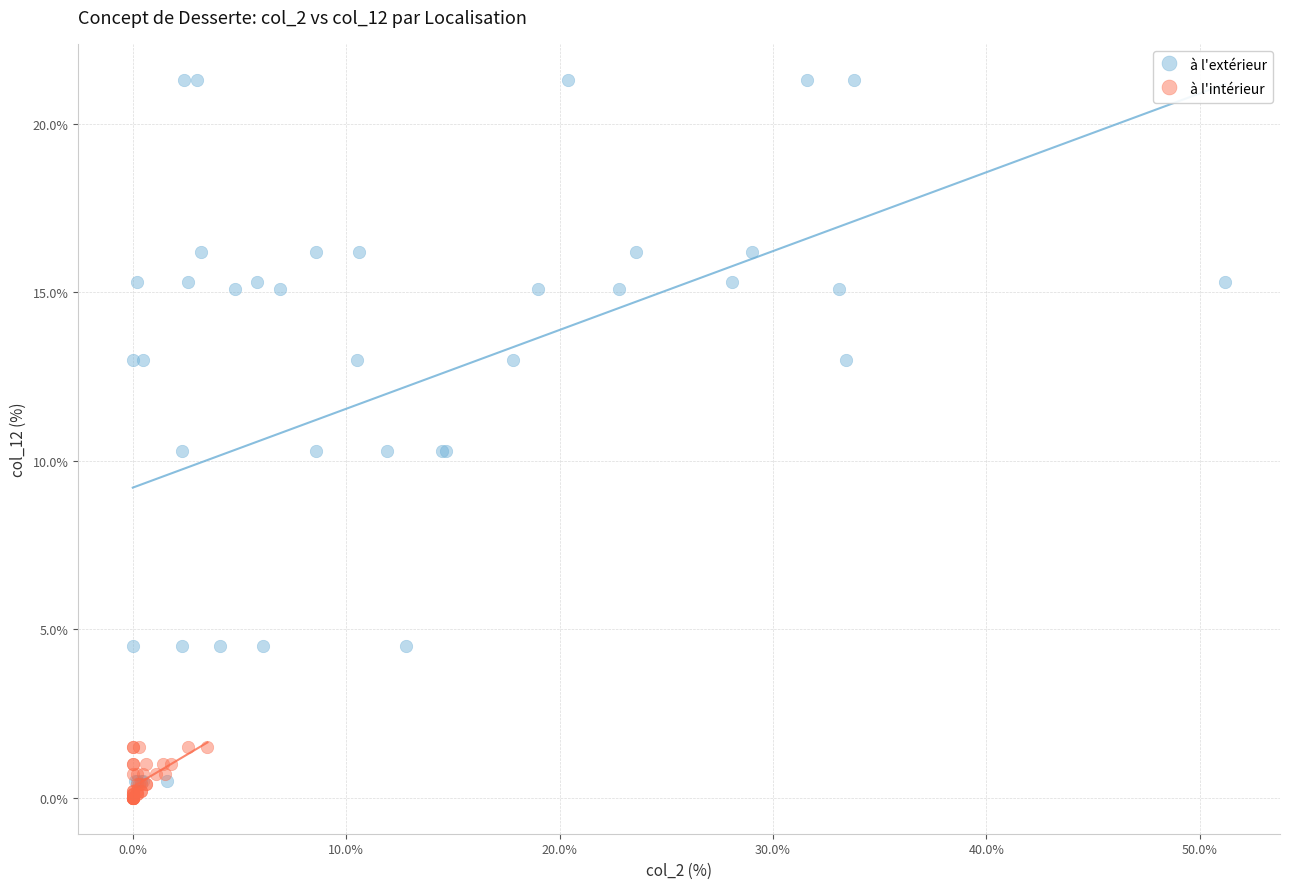

Which series contains the lowest Y value?

à l'intérieur